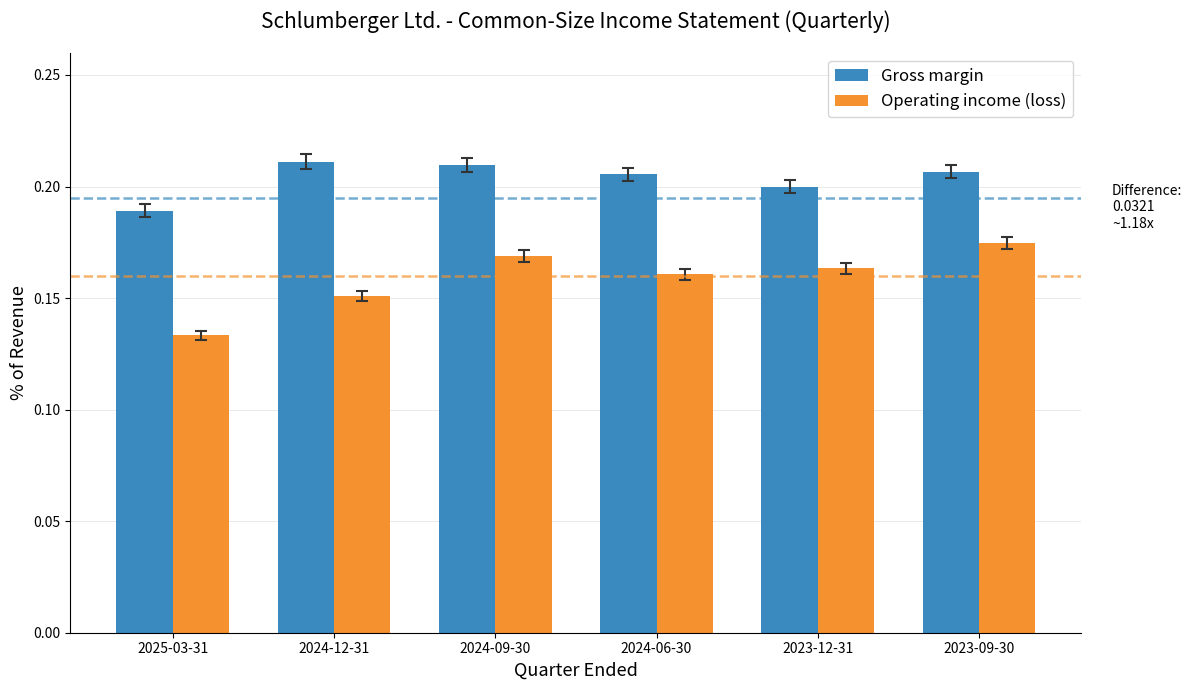

Which label corresponds to the smallest value in the chart?

2025-03-31